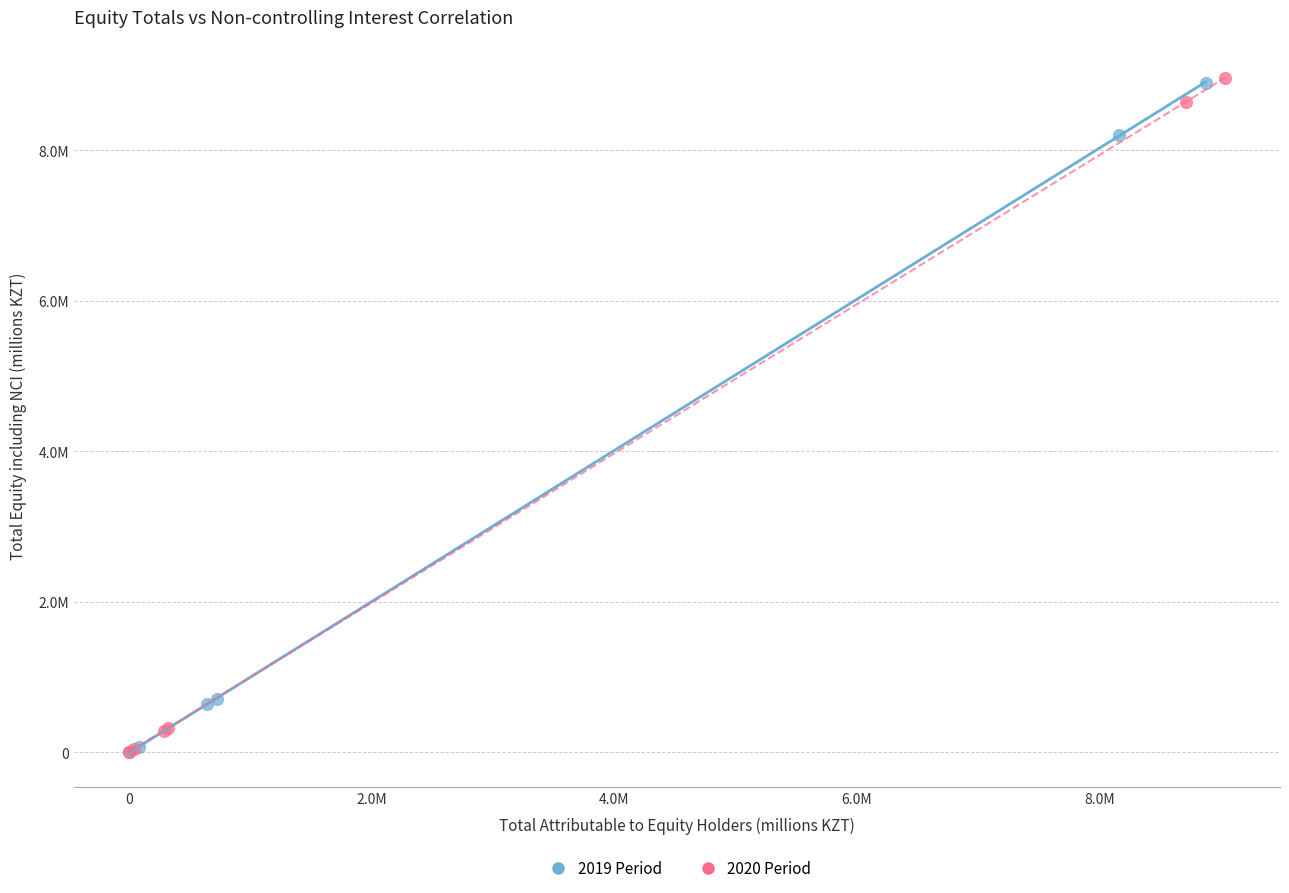

Which series has the largest Y range (max minus min)?

2020 Period